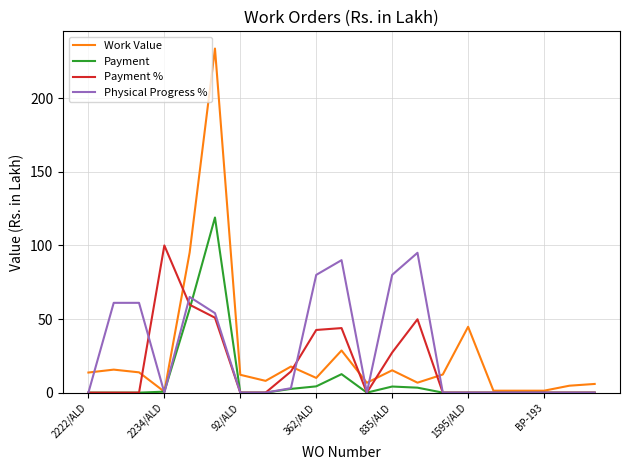

True or false: Physical Progress % and Payment % cross at least once.

True